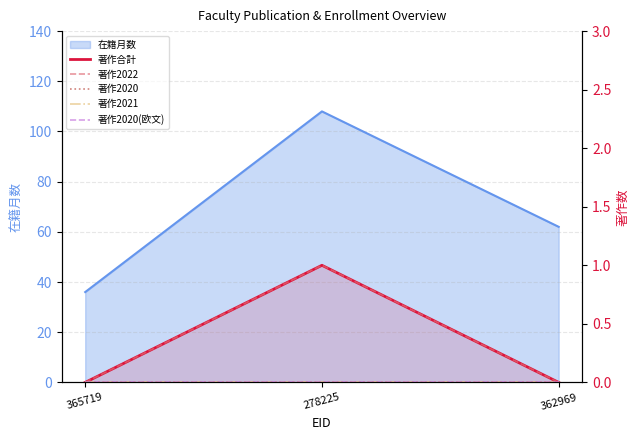

Count the 著作合計 values in the range 0 to 1.

3